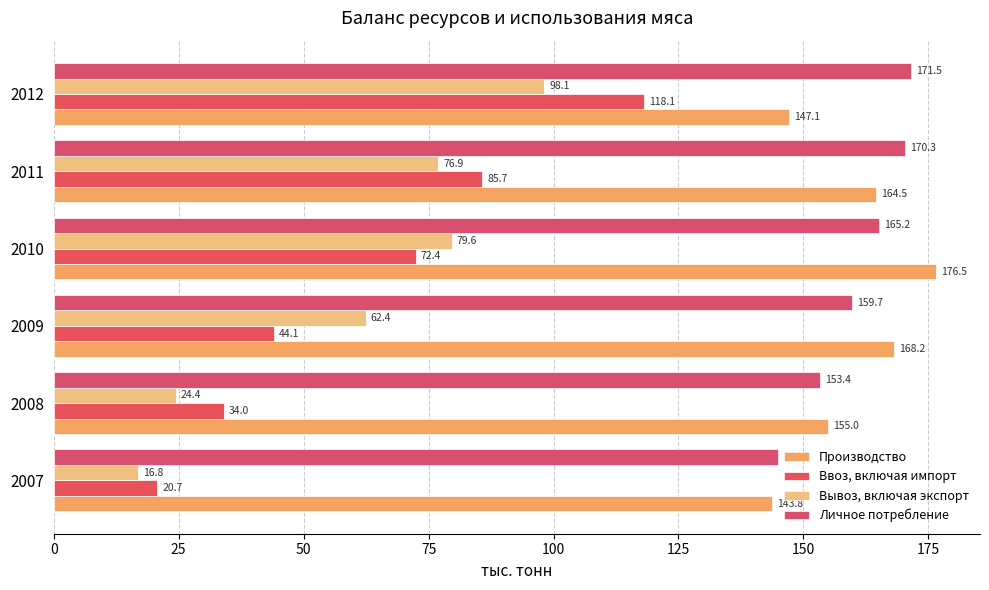

Which series has the largest range (max minus min)?

Ввоз, включая импорт